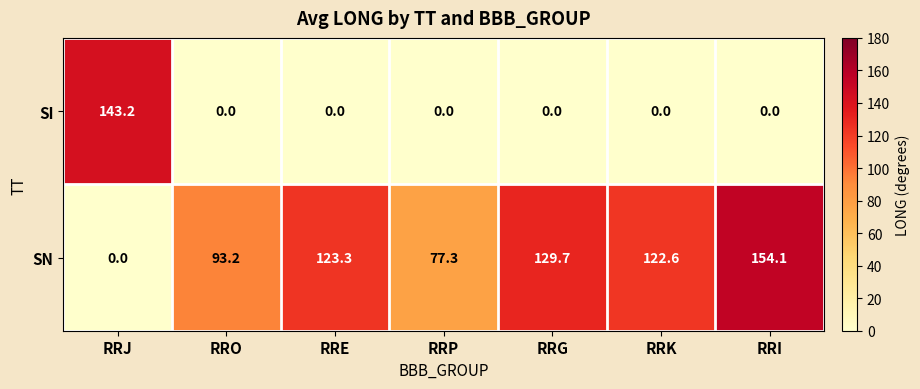

Which series has the largest total across all categories?

SN